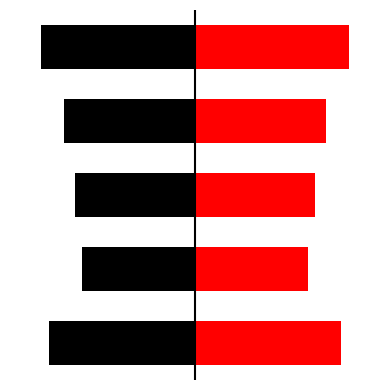

How many categories are shown in the chart?

5